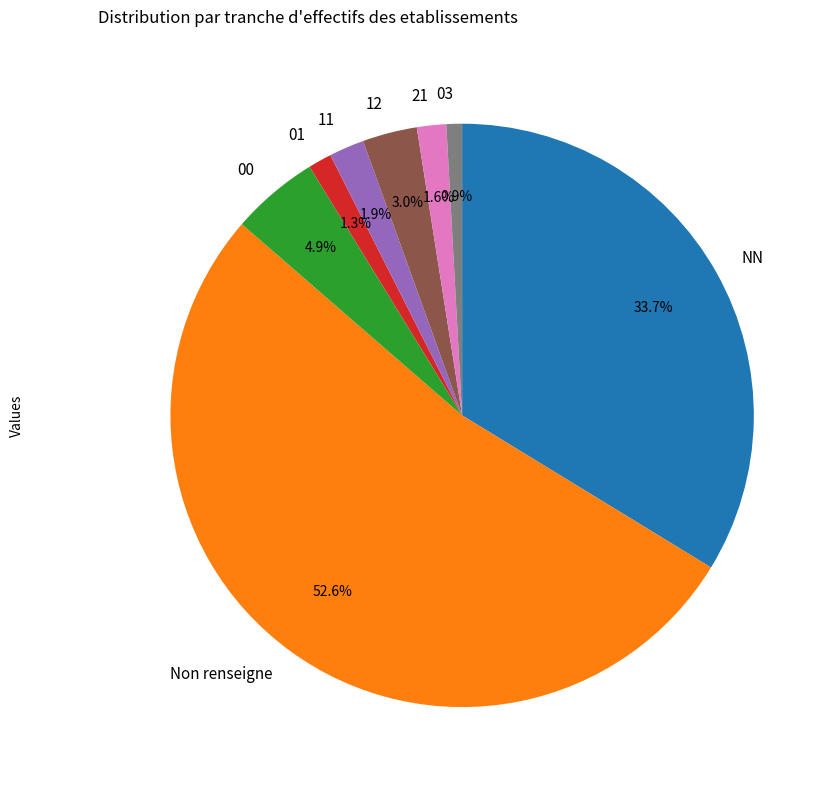

Count the number of slices in the pie.

8